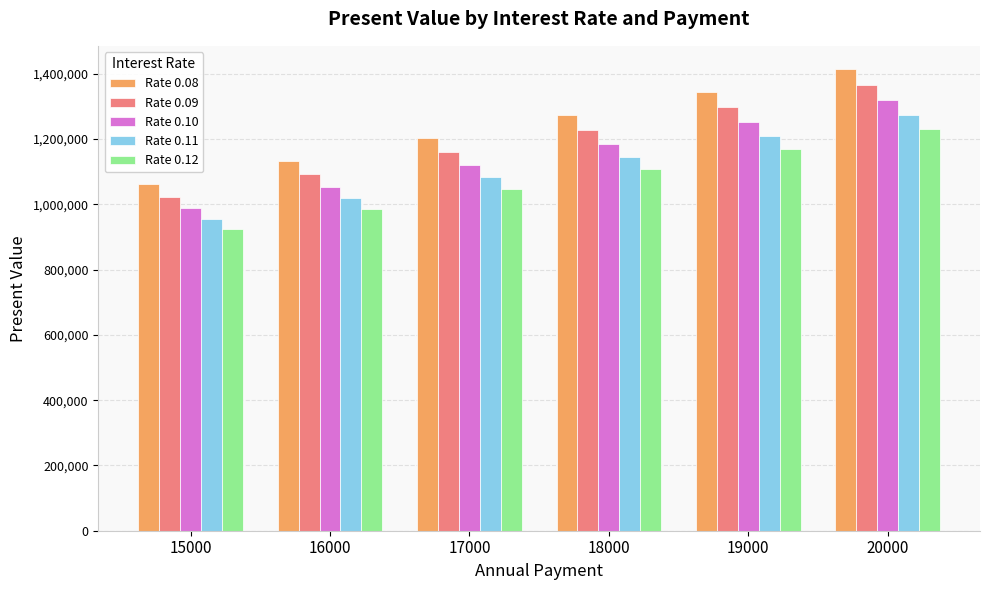

Is the value of Rate 0.11 at 16000 greater than the value of Rate 0.10 at 18000?

No